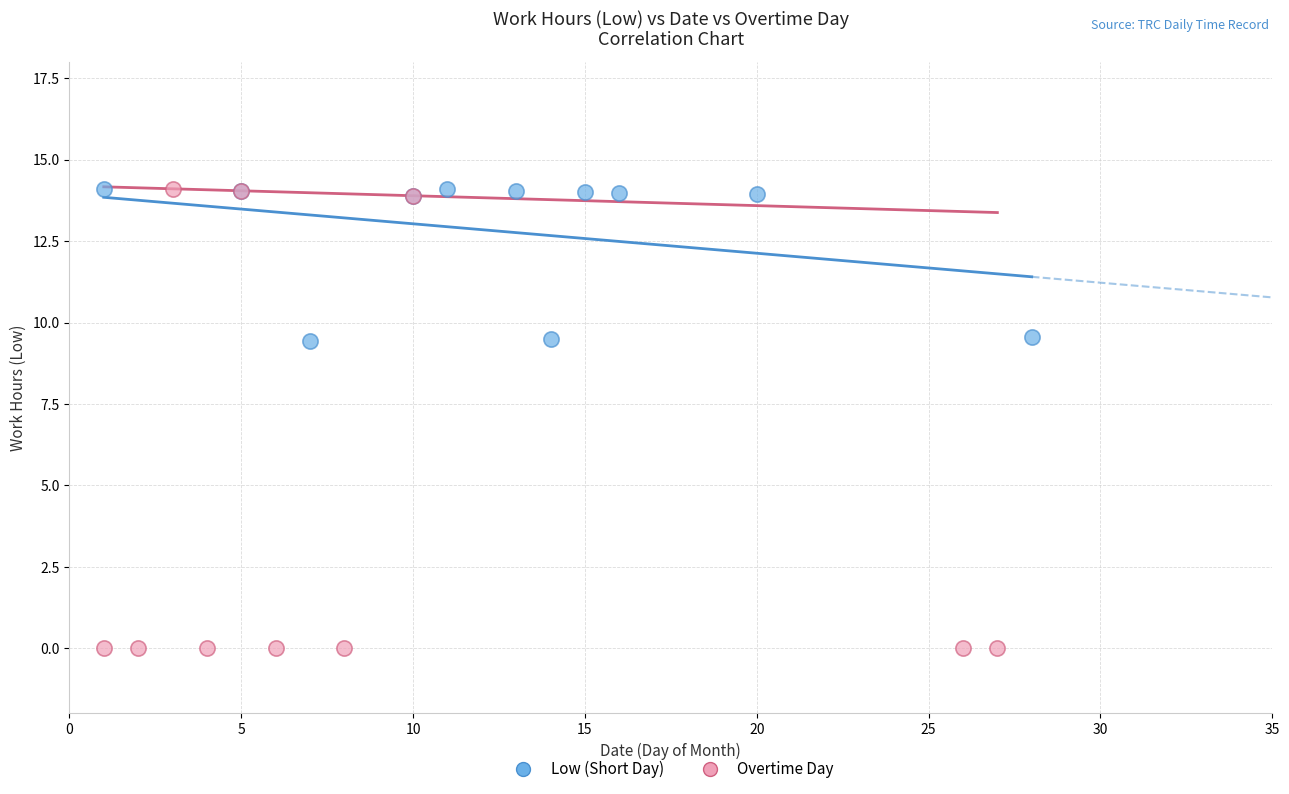

Which series reaches the minimum Y coordinate?

Overtime Day